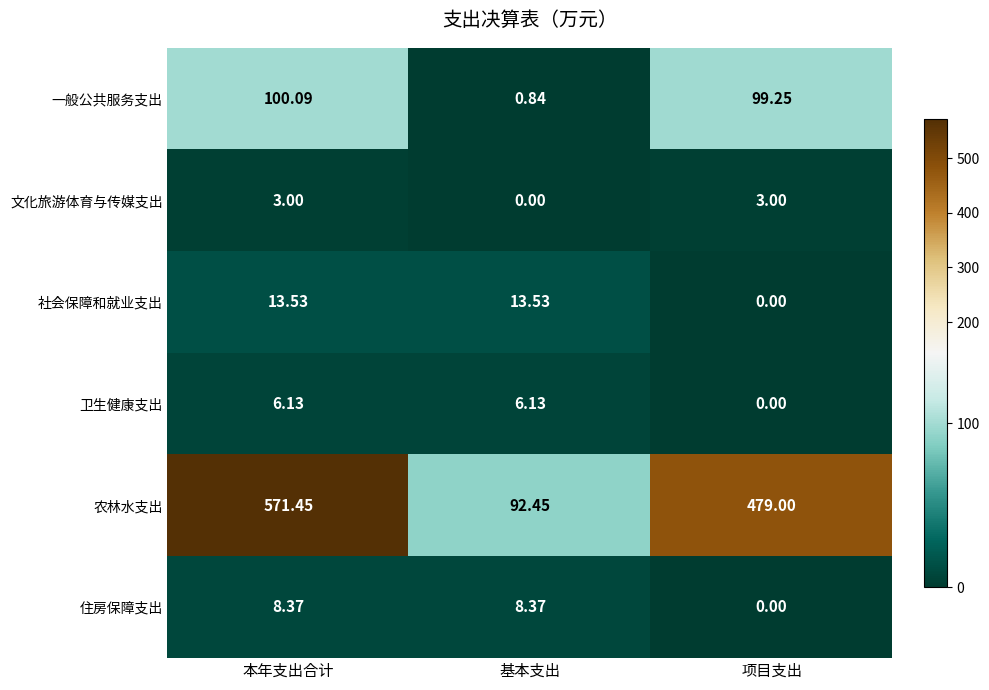

Rank the series at 基本支出 from lowest to highest value.

文化旅游体育与传媒支出, 一般公共服务支出, 卫生健康支出, 住房保障支出, 社会保障和就业支出, 农林水支出